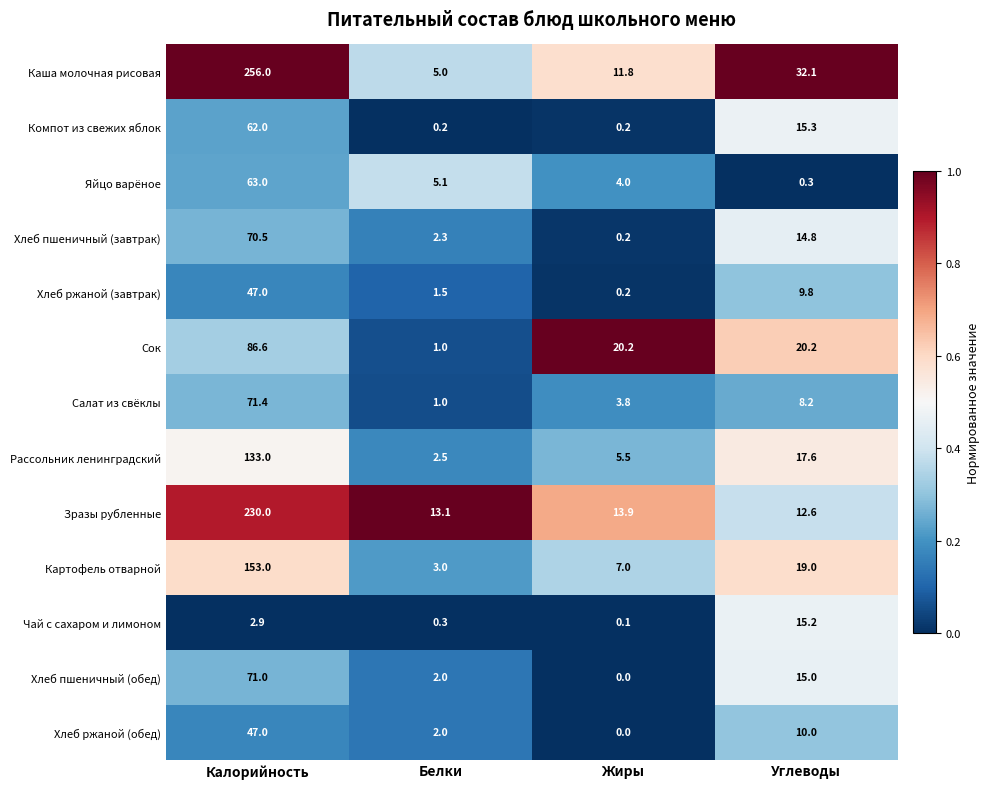

What is the difference between the maximum and minimum values in the Салат из свёклы series?

70.4